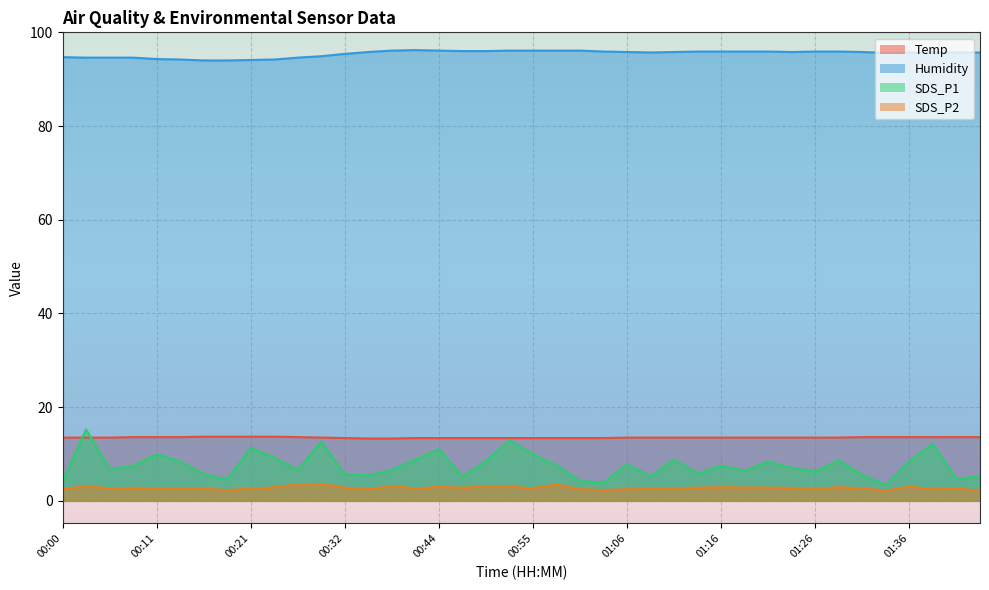

At which category does Humidity reach its first local peak?

00:41